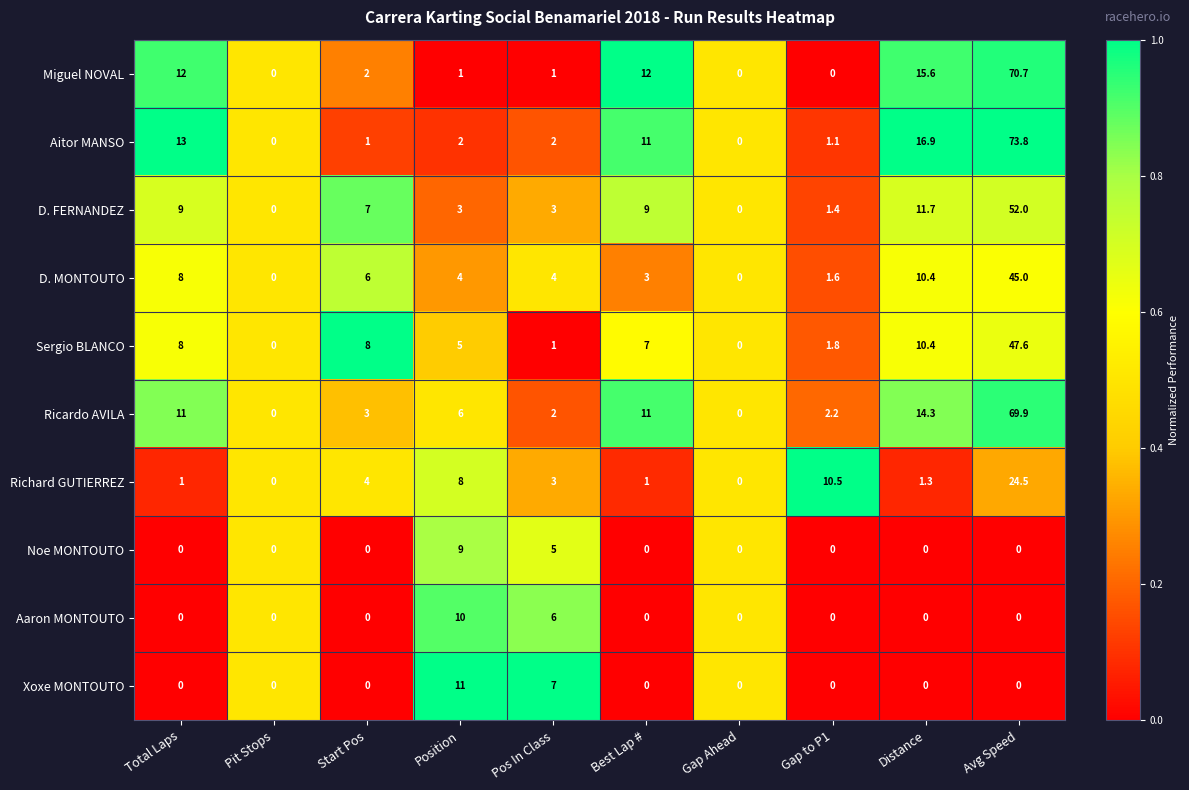

How many distinct data groups are displayed?

10